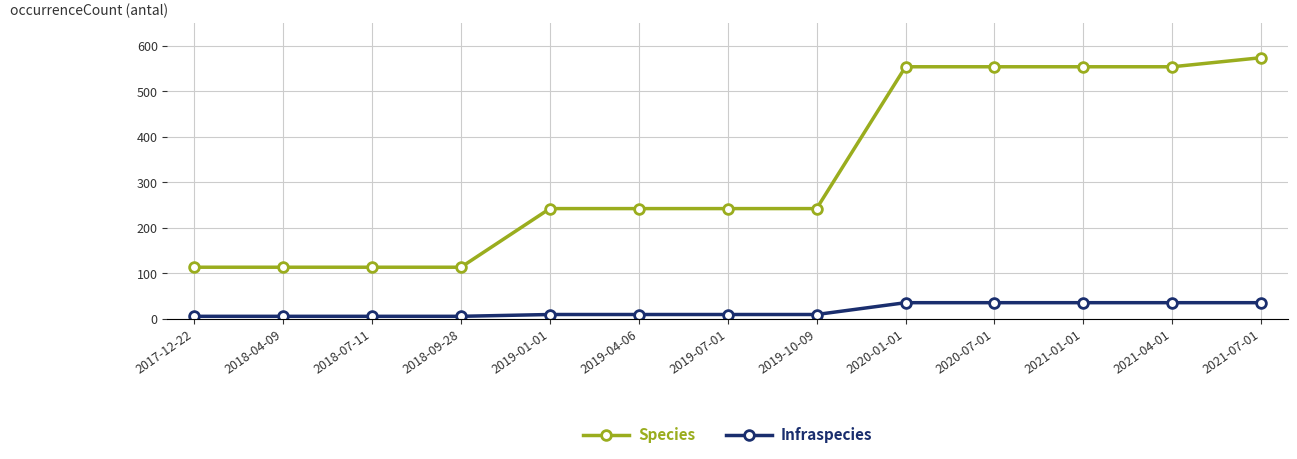

Reading left to right, transcribe all the data shown in this chart.

Species: 113	113	113	113	242	242	242	242	554	554	554	554	574
Infraspecies: 5	5	5	5	9	9	9	9	35	35	35	35	35